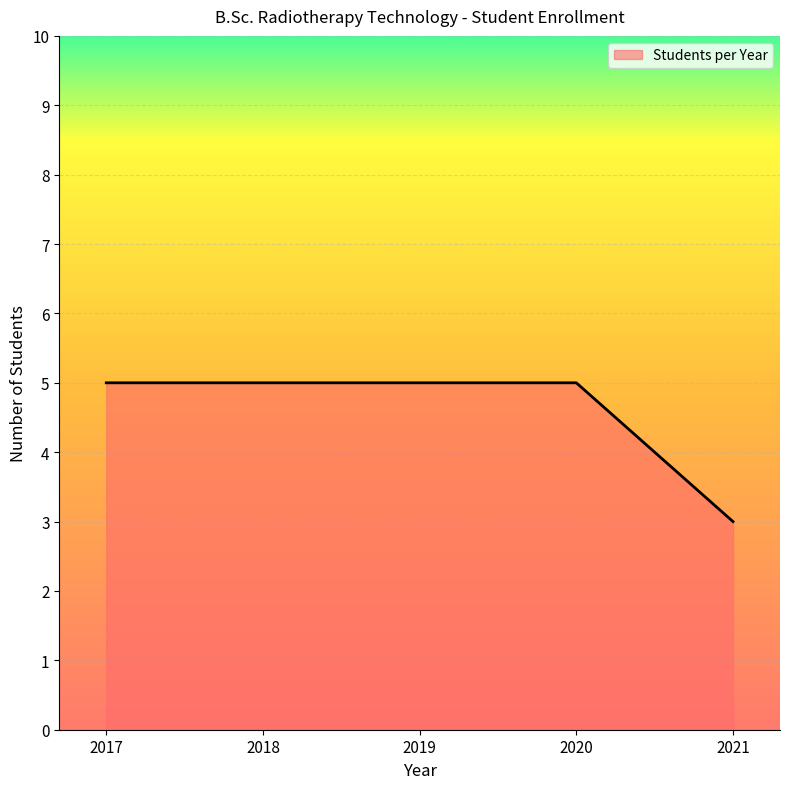

What is the ratio of the value at 2019 to the value at 2017?

1.0